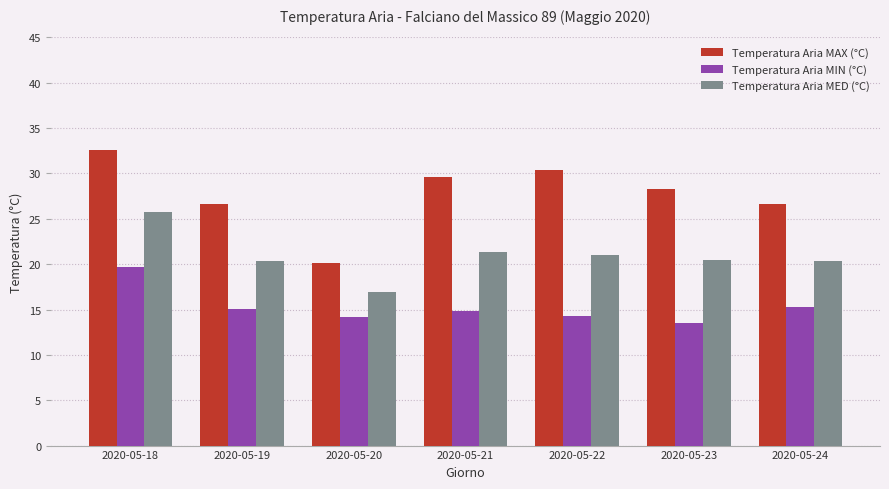

What is the difference between the Temperatura Aria MIN (°C) values at 2020-05-24 and 2020-05-18?

4.4